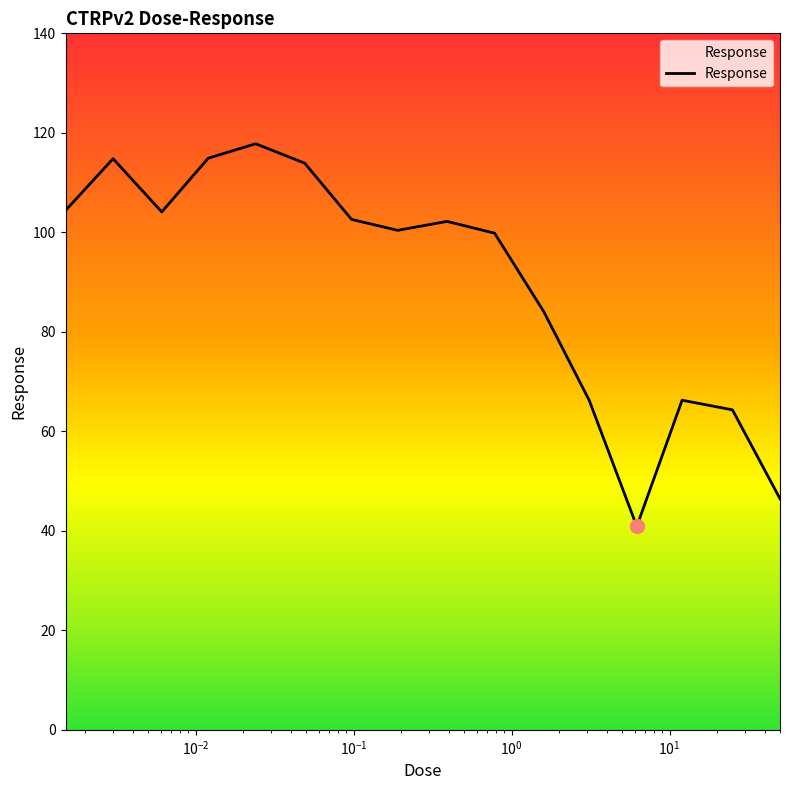

What is the sum of the values at 0.012 and 3.1?

181.1